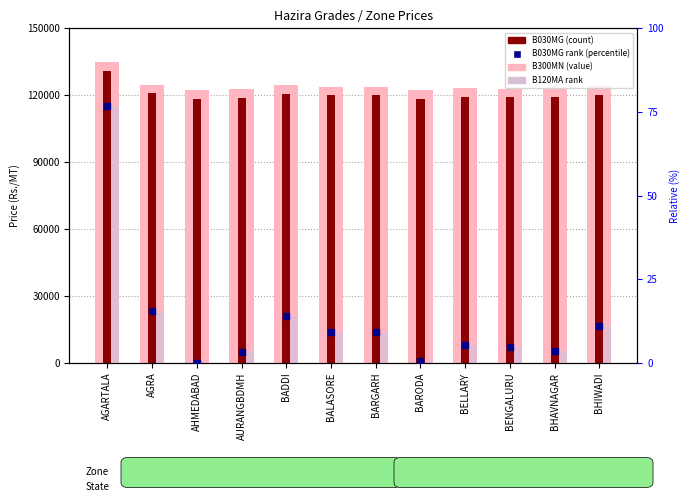

At how many categories does at least one series exceed 15854?

12